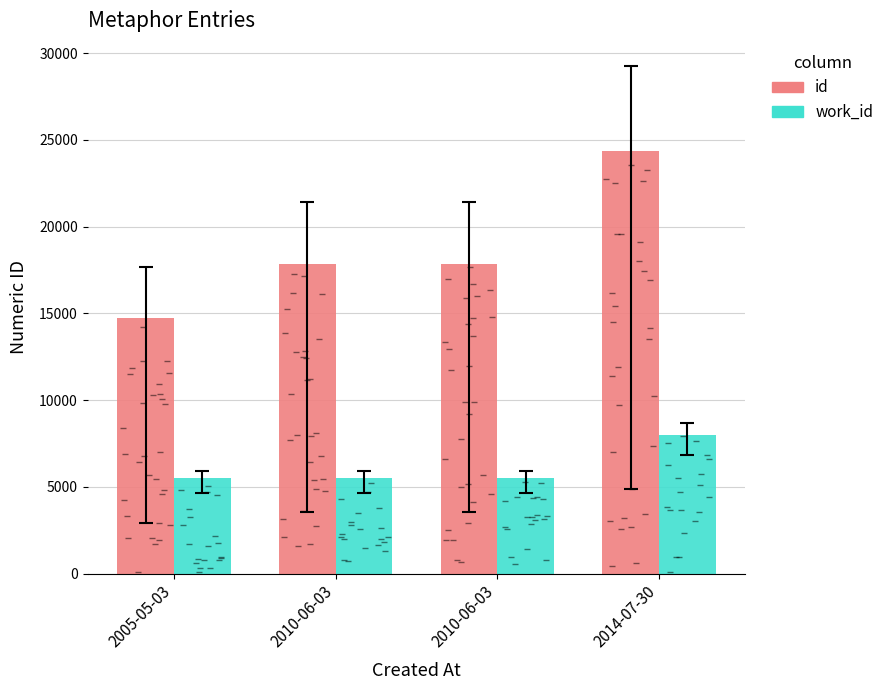

True or false: id has a value of 14712 at 2005-05-03.

True